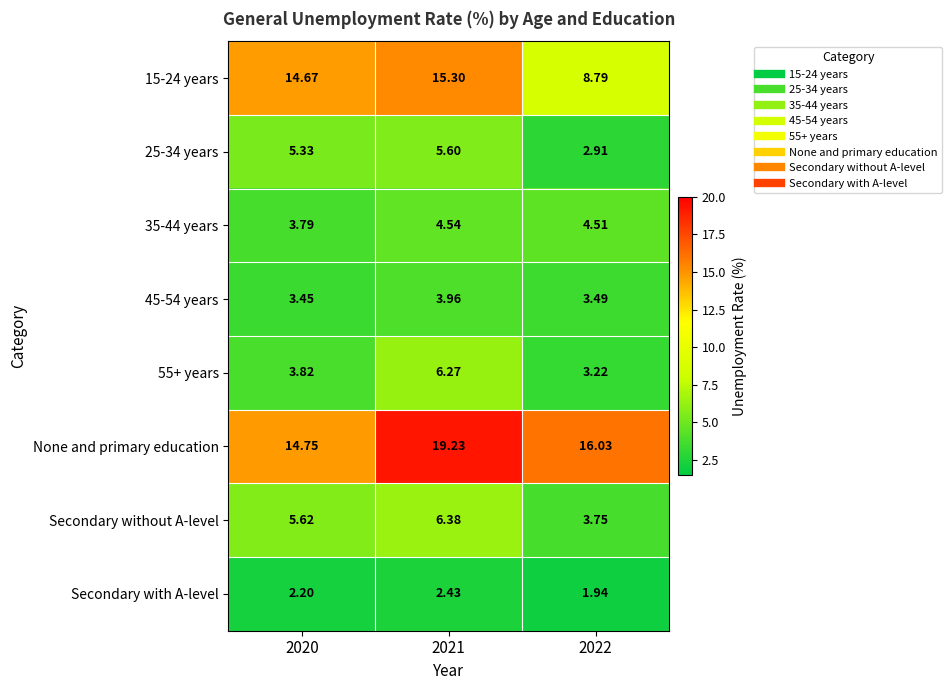

Is the value of 35-44 years at 2022 greater than the value of 55+ years at 2020?

Yes